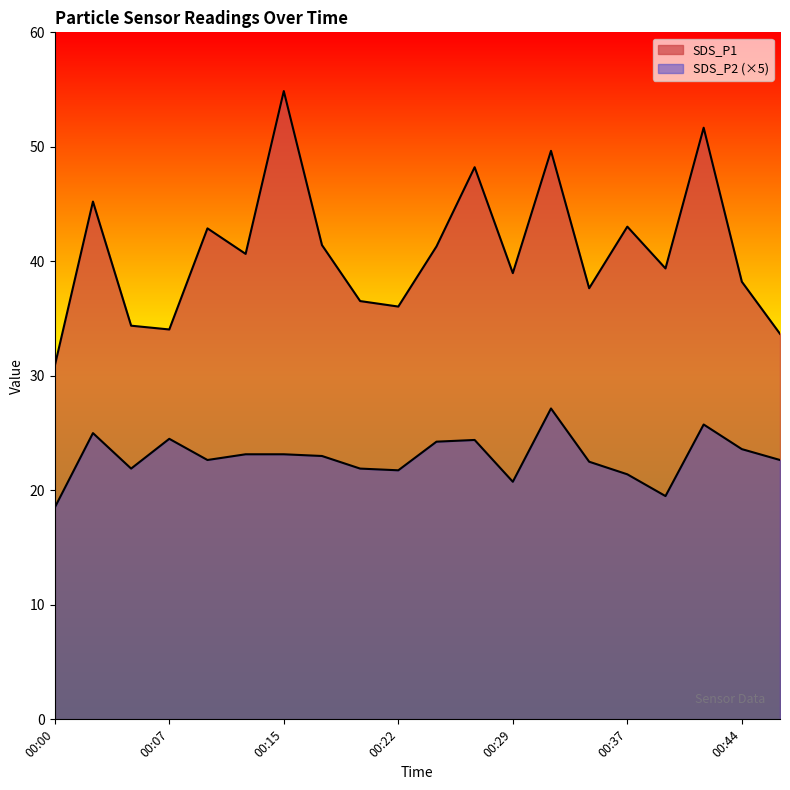

The SDS_P2 series shows 25.8 at 00:42. True or false?

True